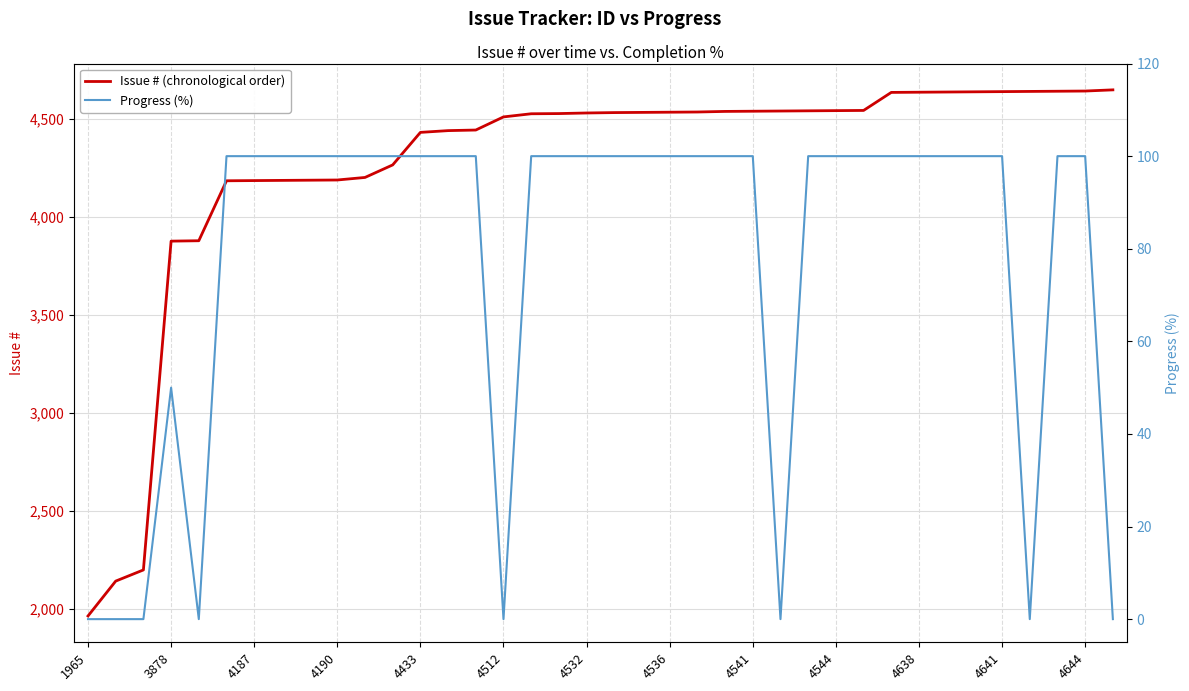

True or false: Issue # (chronological order) and Progress (%) cross at least once.

False